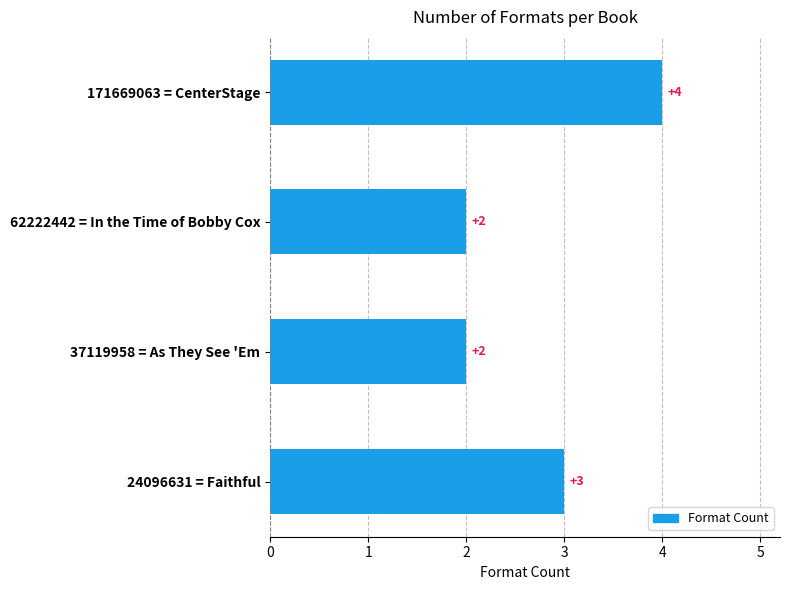

What is the value of the 4th bar from the top?

3